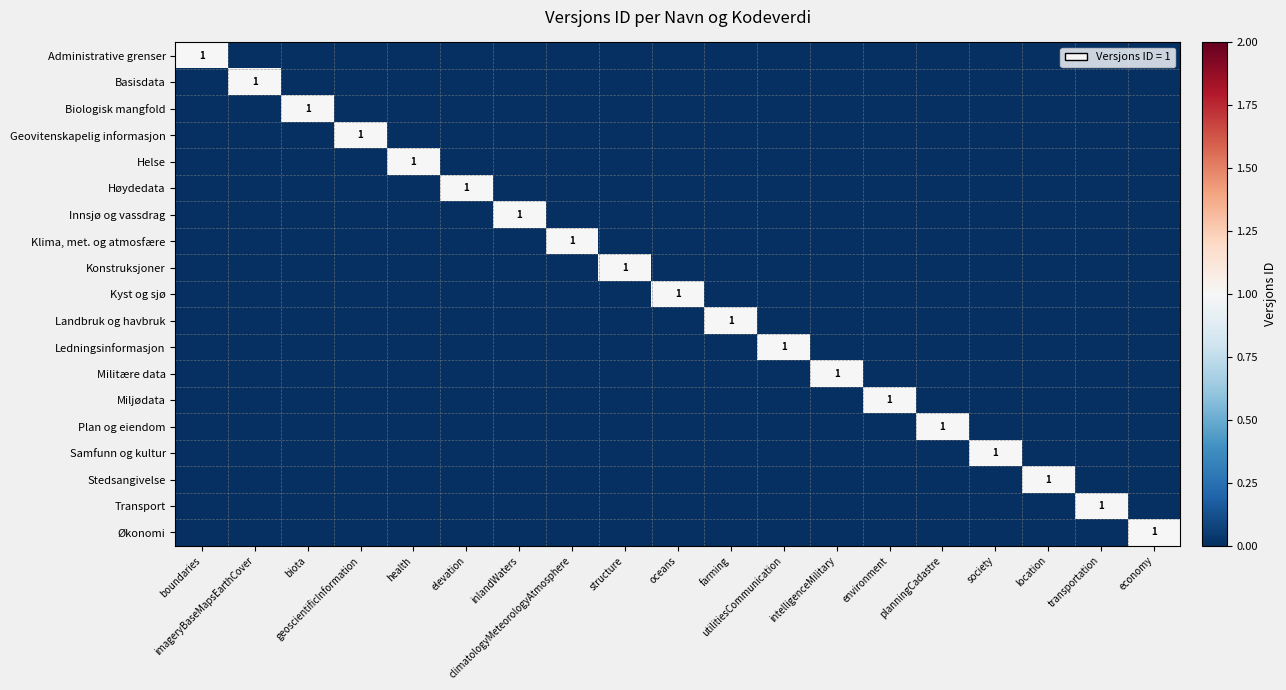

Rank the series at society from highest to lowest value.

Samfunn og kultur, Administrative grenser, Basisdata, Biologisk mangfold, Geovitenskapelig informasjon, Helse, Høydedata, Innsjø og vassdrag, Klima, met. og atmosfære, Konstruksjoner, Kyst og sjø, Landbruk og havbruk, Ledningsinformasjon, Militære data, Miljødata, Plan og eiendom, Stedsangivelse, Transport, Økonomi